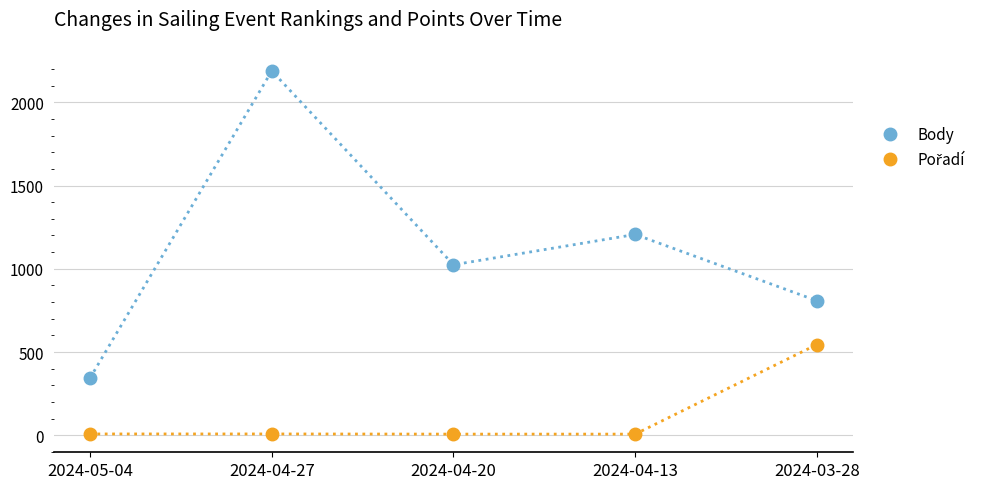

What is the label of the 4th point from the left?

2024-04-13